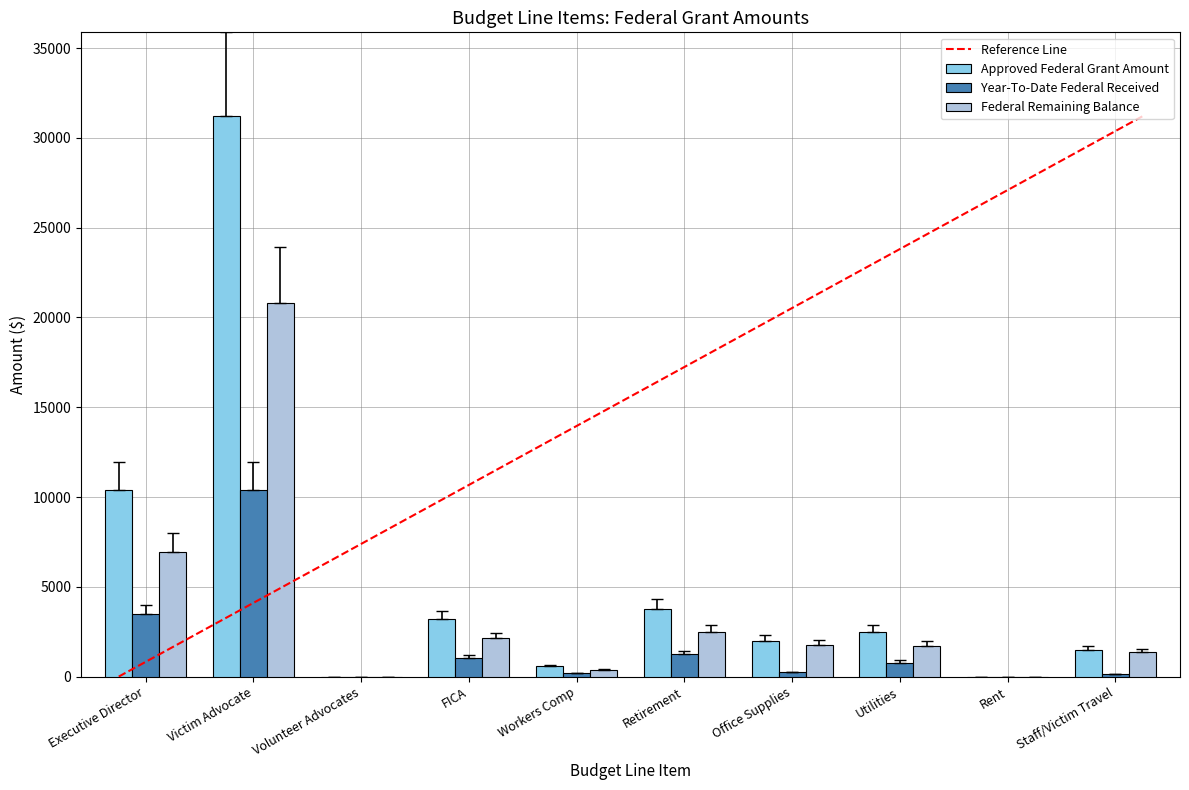

At which label does Federal Remaining Balance reach its peak?

Victim Advocate